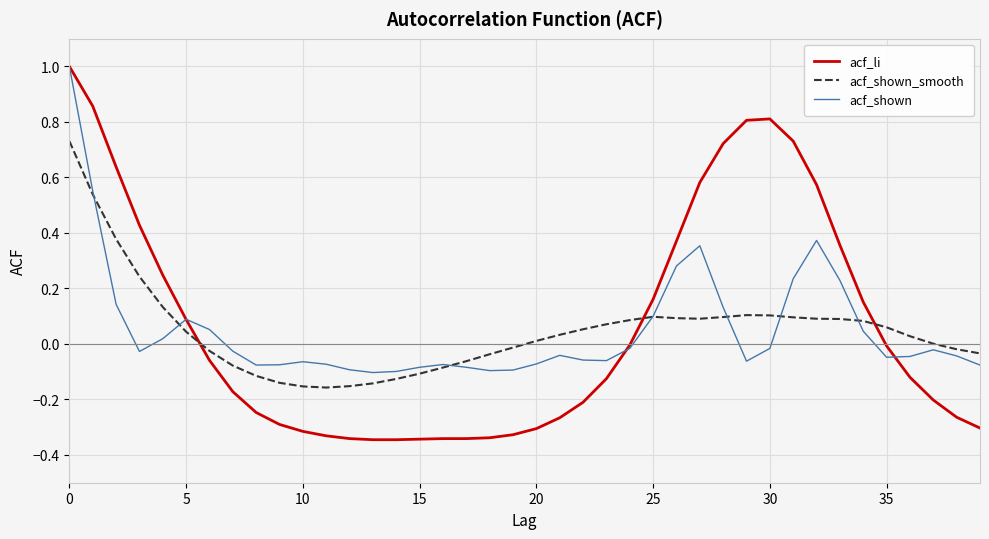

How many times do acf_li and acf_shown_smooth cross each other?

3